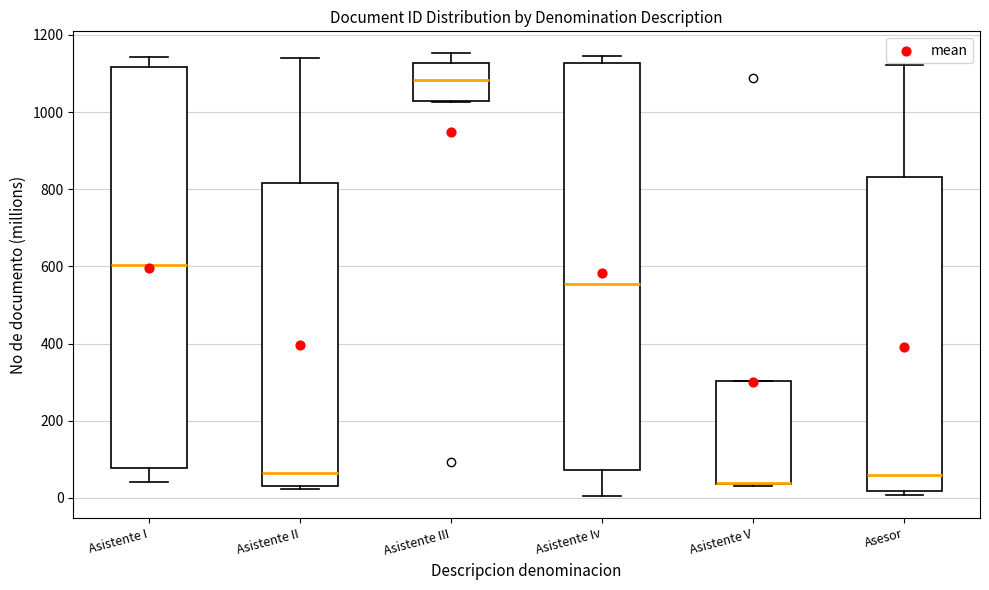

Reading left to right, read every box against the y-axis: the position of its median line, the range the box covers, and the ends of its whiskers. The values are not printed on the chart, so give them approximately, as read against the axis.

Asistente I: median 600, box 80 to 1120, whiskers 40 to 1140
Asistente II: median 60, box 40 to 820, whiskers 20 to 1140
Asistente III: median 1080, box 1020 to 1120, whiskers 1020 to 1160
Asistente Iv: median 560, box 80 to 1120, whiskers 0 to 1140
Asistente V: median 40 (drawn on the box's lower edge), box 40 to 300, whiskers 20 to 300
Asesor: median 60, box 20 to 840, whiskers 0 to 1120